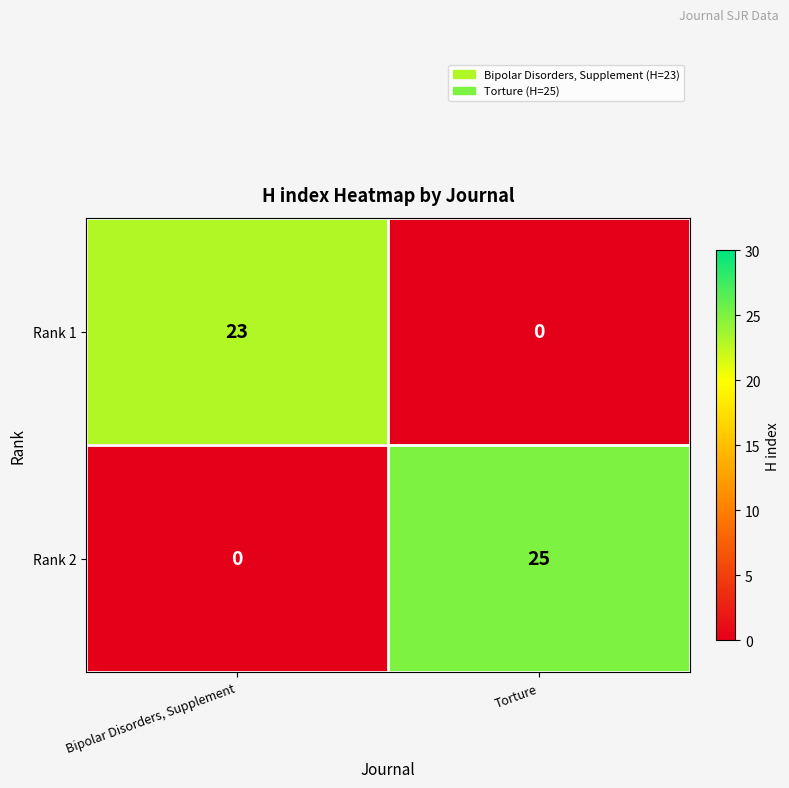

Where is Rank 2 nearest to the value 12?

Bipolar Disorders, Supplement